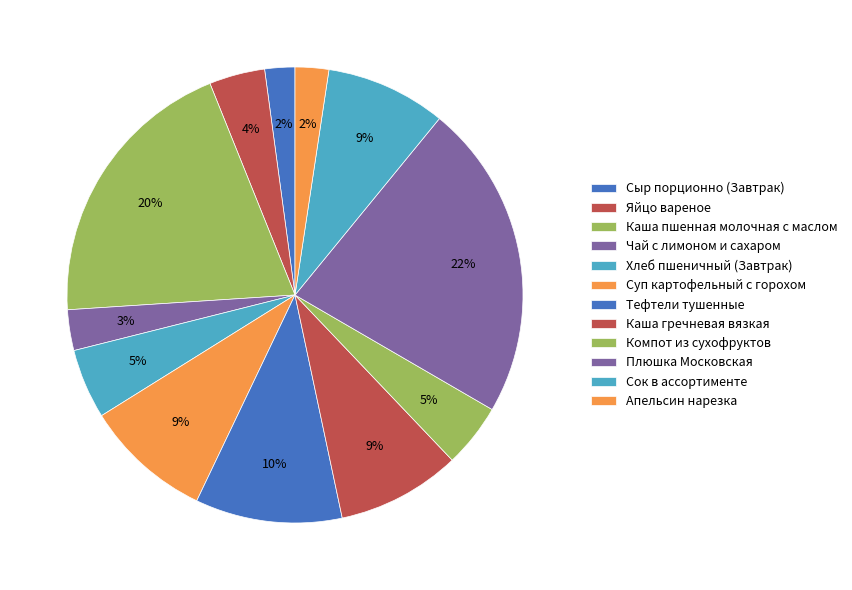

Count the number of slices in the pie.

12